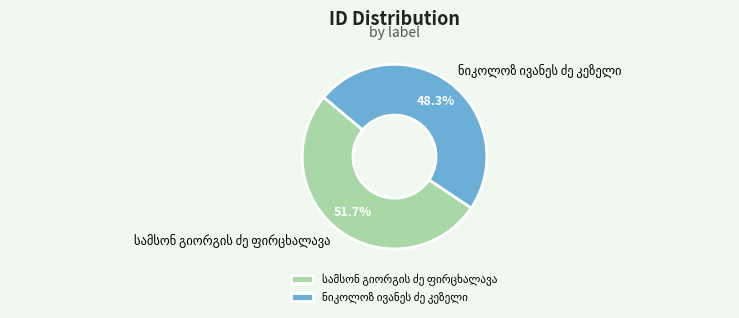

Does any single category account for the majority?

Yes